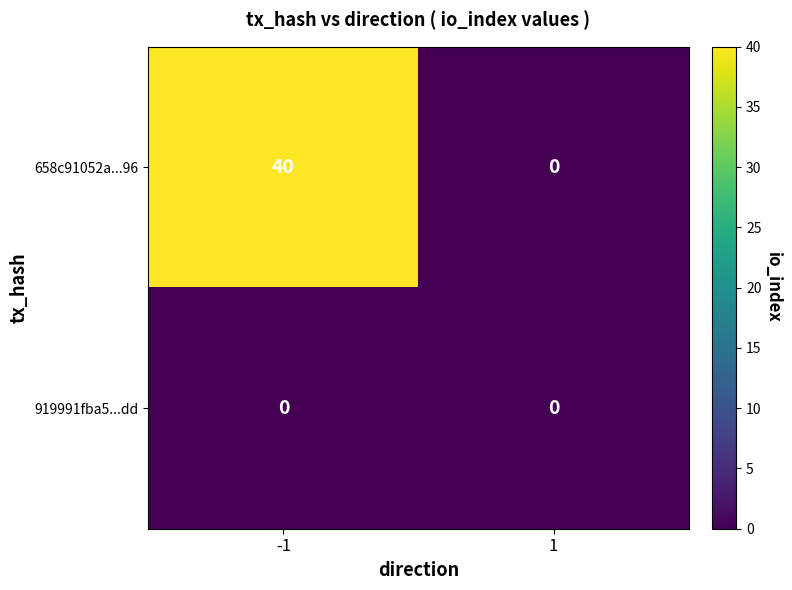

How many data points in 658c91052a...96 are less than 40?

1